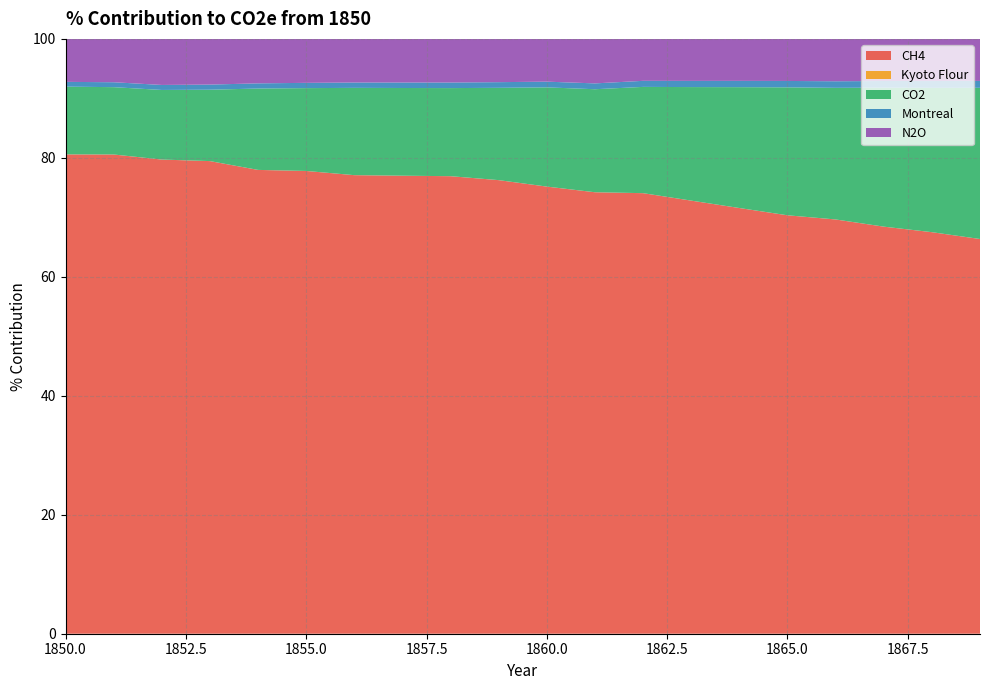

Reading right to left, transcribe all the data shown in this chart.

CH4: 1869=66.4	1868=67.5	1867=68.4	1866=69.6	1865=70.3	1864=71.6	1863=72.8	1862=74.1	1861=74.2	1860=75.2	1859=76.3	1858=76.9	1857=77.0	1856=77.1	1855=77.8	1854=78.0	1853=79.5	1852=79.7	1851=80.6	1850=80.6
Kyoto Flour: 1869=0.0	1868=0.0	1867=0.0	1866=0.0	1865=0.0	1864=0.0	1863=0.0	1862=0.0	1861=0.0	1860=0.0	1859=0.0	1858=0.0	1857=0.0	1856=0.0	1855=0.0	1854=0.0	1853=0.0	1852=0.0	1851=0.0	1850=0.0
CO2: 1869=25.4	1868=24.3	1867=23.4	1866=22.1	1865=21.5	1864=20.3	1863=19.1	1862=17.9	1861=17.3	1860=16.7	1859=15.5	1858=14.8	1857=14.7	1856=14.7	1855=13.9	1854=13.7	1853=12.0	1852=11.7	1851=11.3	1850=11.4
Montreal: 1869=1.2	1868=1.1	1867=1.1	1866=1.1	1865=1.1	1864=1.1	1863=1.0	1862=1.0	1861=1.0	1860=1.0	1859=1.0	1858=0.9	1857=0.9	1856=0.9	1855=0.9	1854=0.9	1853=0.9	1852=0.8	1851=0.8	1850=0.8
N2O: 1869=7.1	1868=7.1	1867=7.1	1866=7.1	1865=7.1	1864=7.1	1863=7.1	1862=7.1	1861=7.5	1860=7.2	1859=7.3	1858=7.3	1857=7.3	1856=7.3	1855=7.4	1854=7.5	1853=7.7	1852=7.7	1851=7.3	1850=7.2